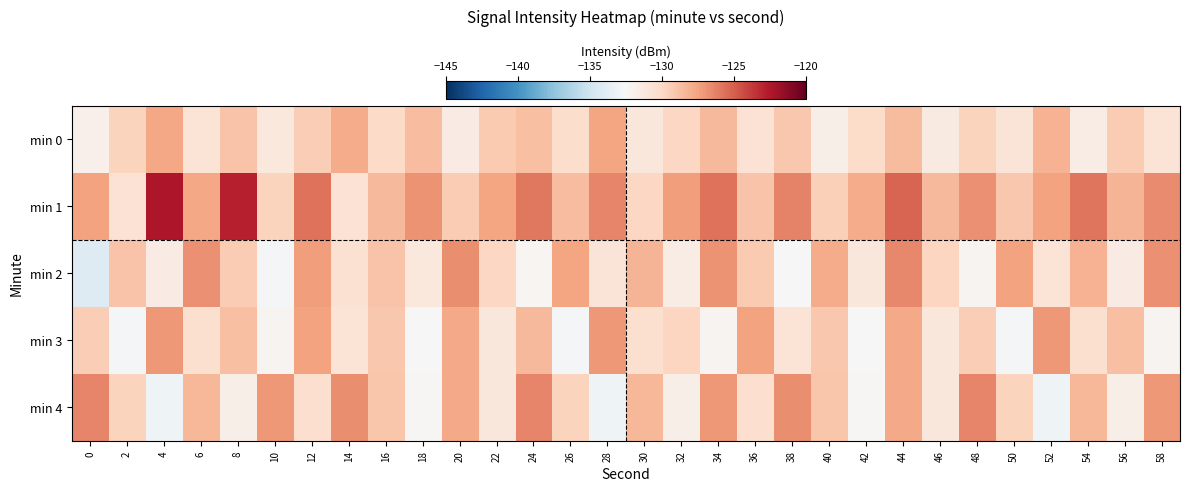

What is the spread (max minus min) of values at 24?

6.3